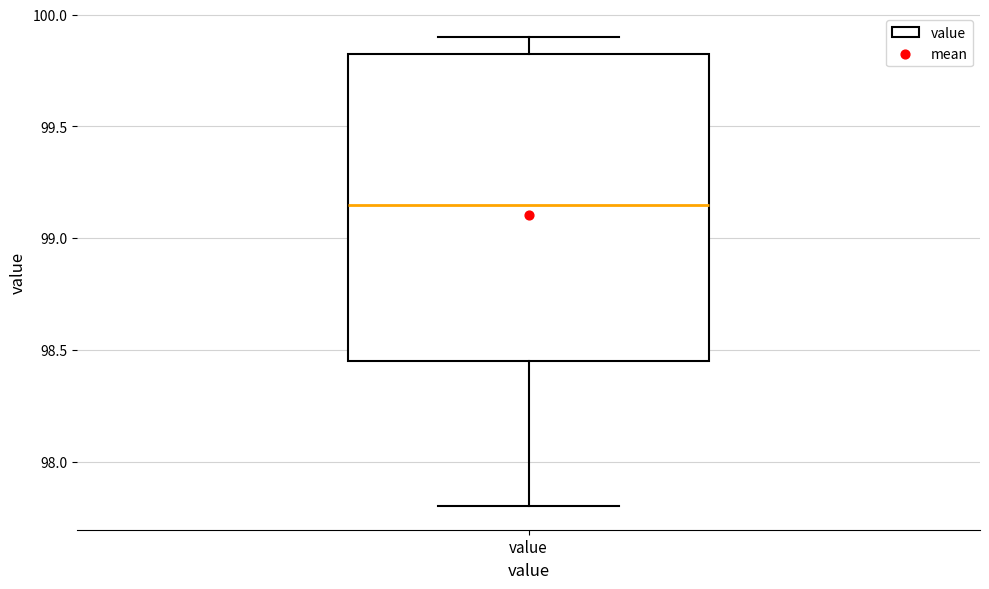

Transcribe this box plot: give where the median line is, the range the box spans, and where the two whiskers end, as read against the y-axis. The values are not printed on the chart, so give them approximately, as read against the axis.

median 99.15, box 98.45 to 99.85, whiskers 97.80 to 99.90